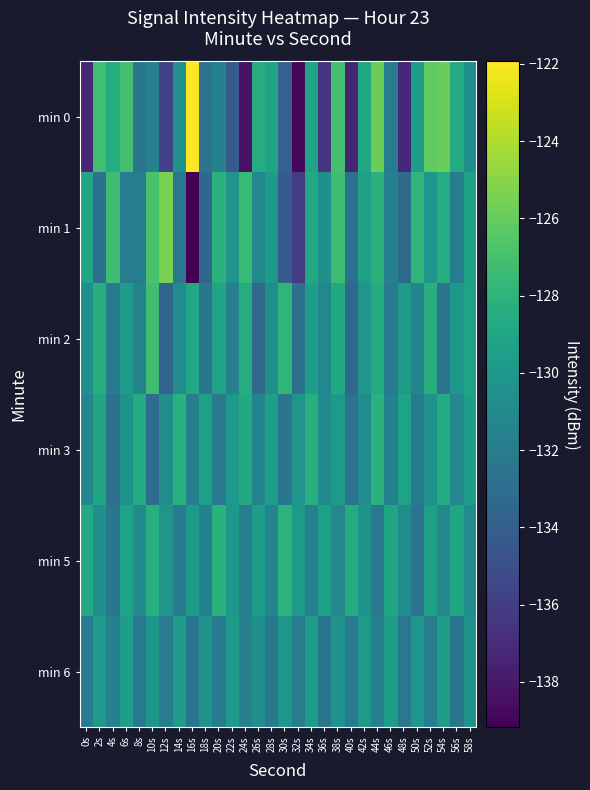

At 52s, list the series in order from largest to smallest.

min 0, min 2, min 5, min 1, min 3, min 6